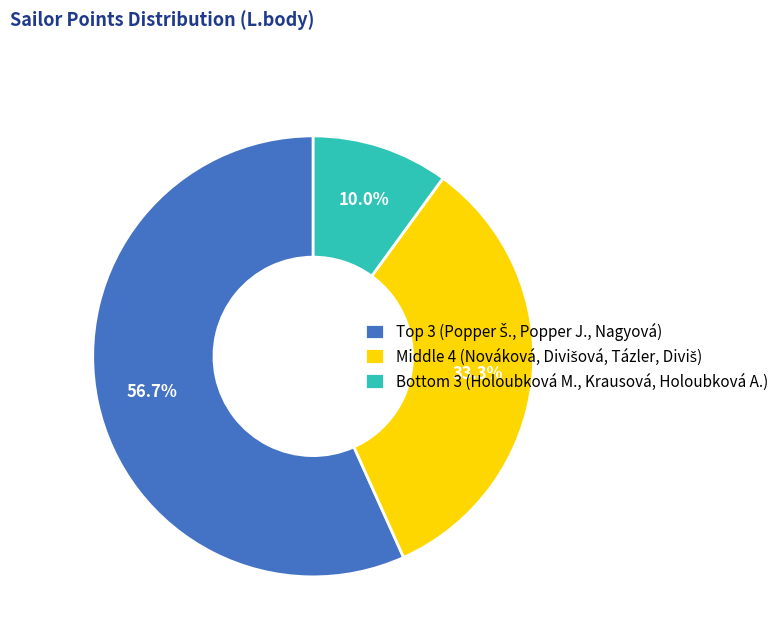

Does any single category account for the majority?

Yes